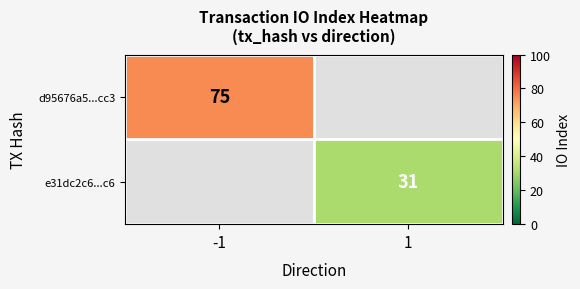

The value of e31dc2c6...c6 at 1 is 31. True or false?

True